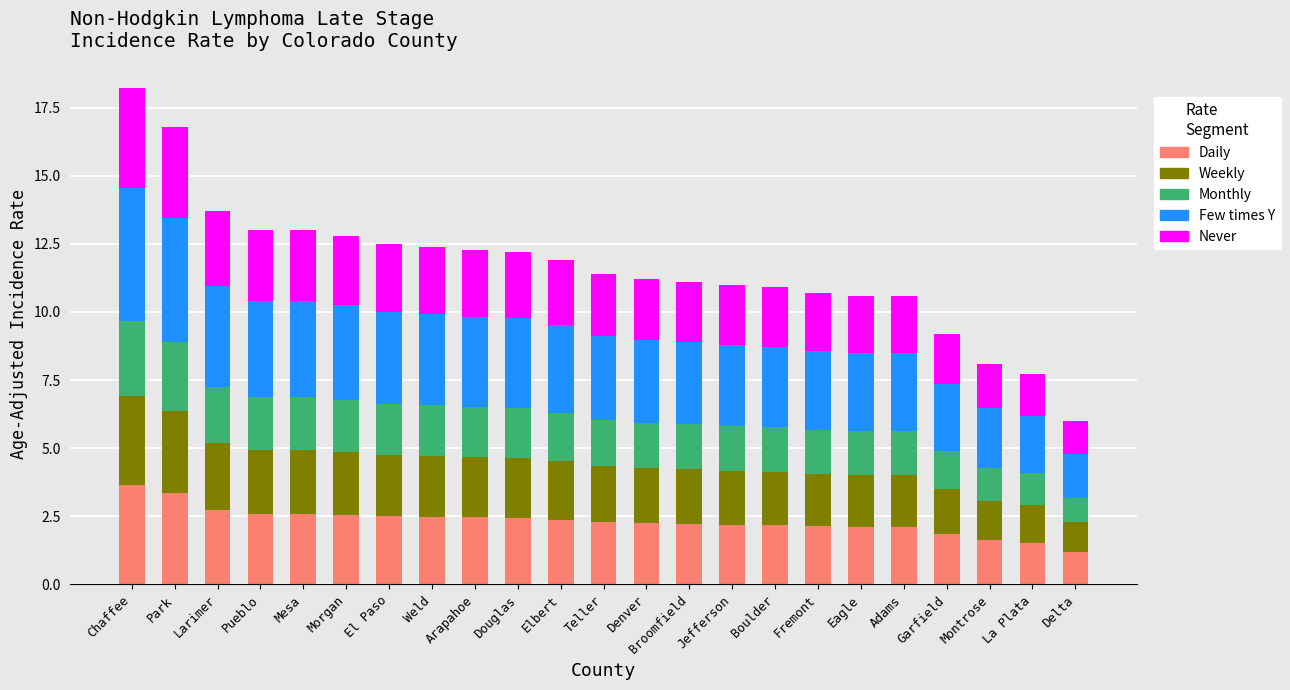

What is the sum of the Daily values at Park and Elbert?

5.7